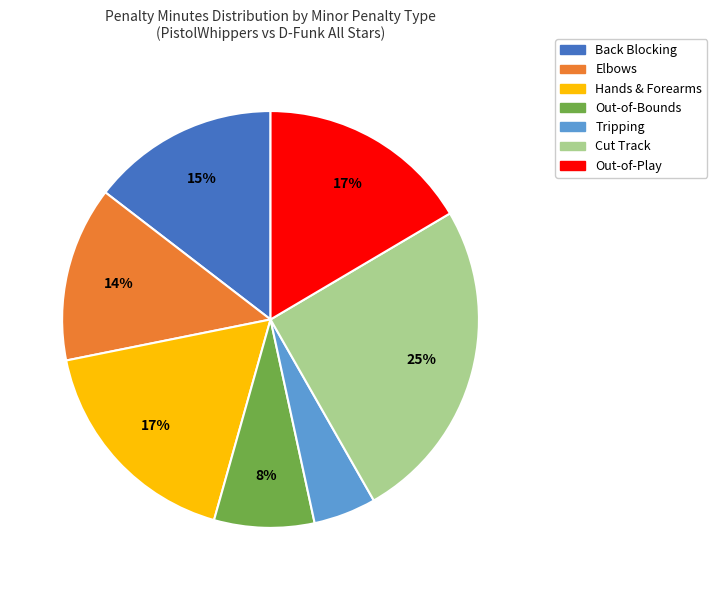

To the nearest percent, what is the difference between the Back Blocking and Elbows slice percentages?

1%